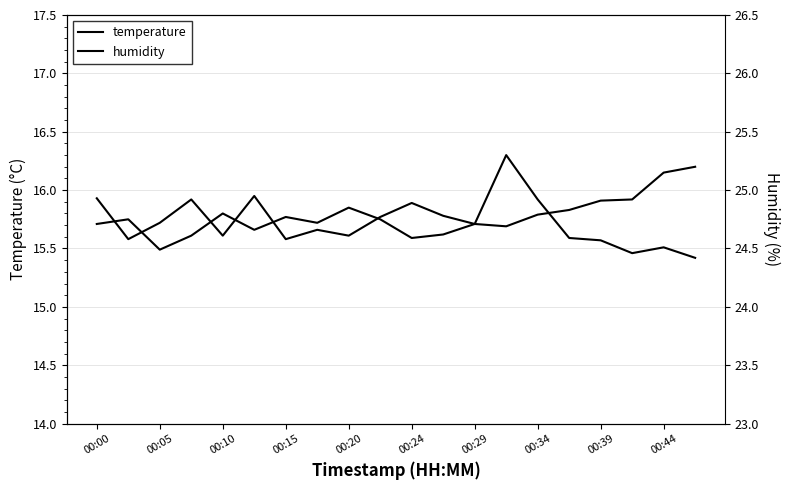

What are all the series names shown in the legend?

temperature, humidity